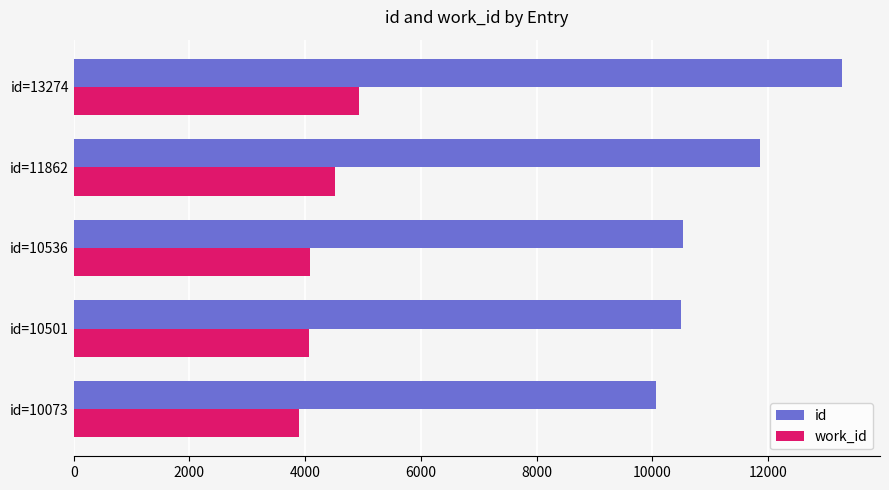

What is the minimum value for work_id?

3895